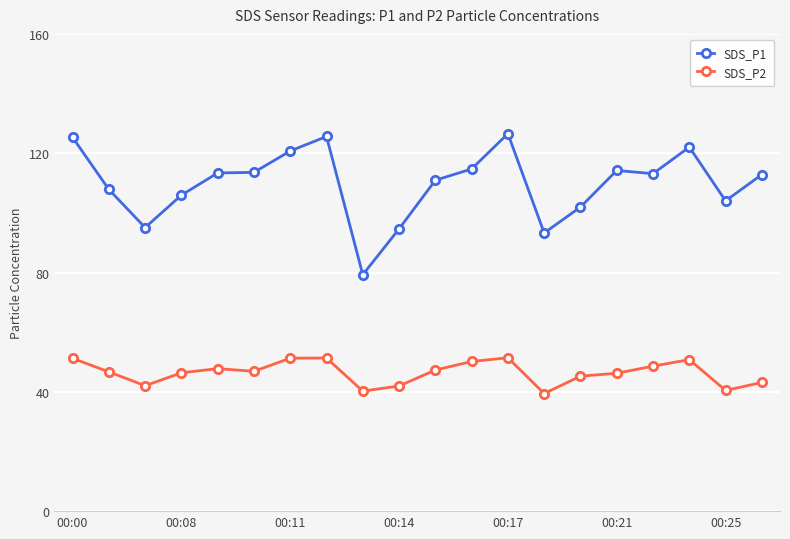

True or false: SDS_P1 and SDS_P2 cross at least once.

False